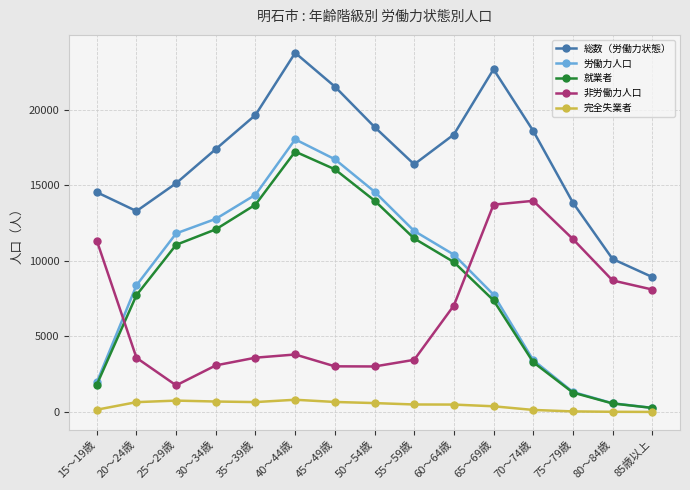

True or false: 総数（労働力状態） and 非労働力人口 cross at least once.

False